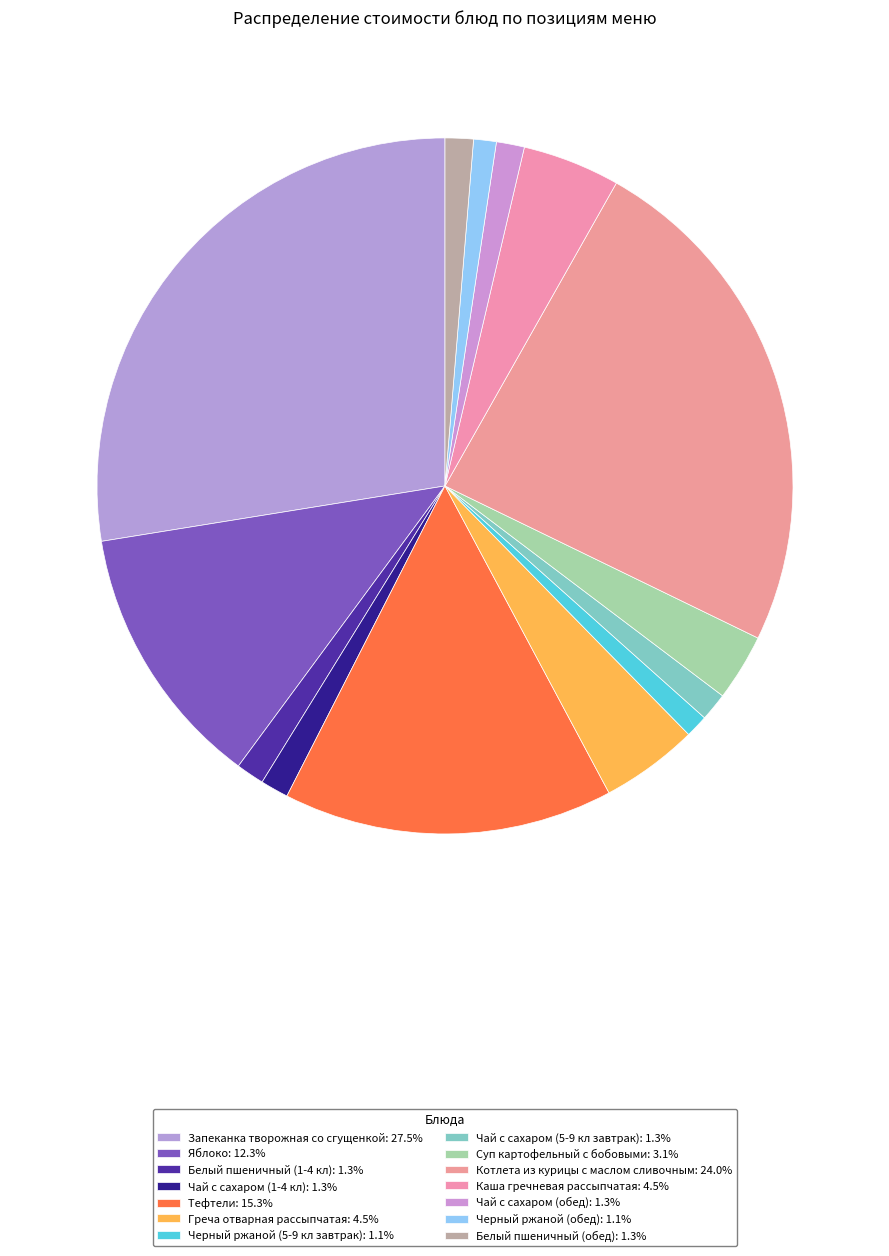

How many slices are in this pie chart?

14